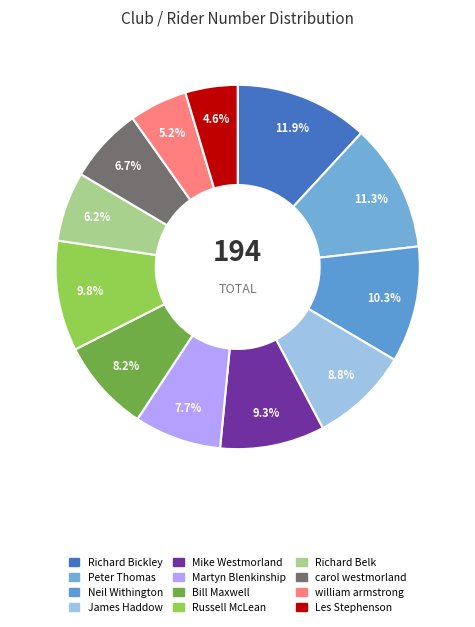

To the nearest percent, what portion does Peter Thomas represent?

11%